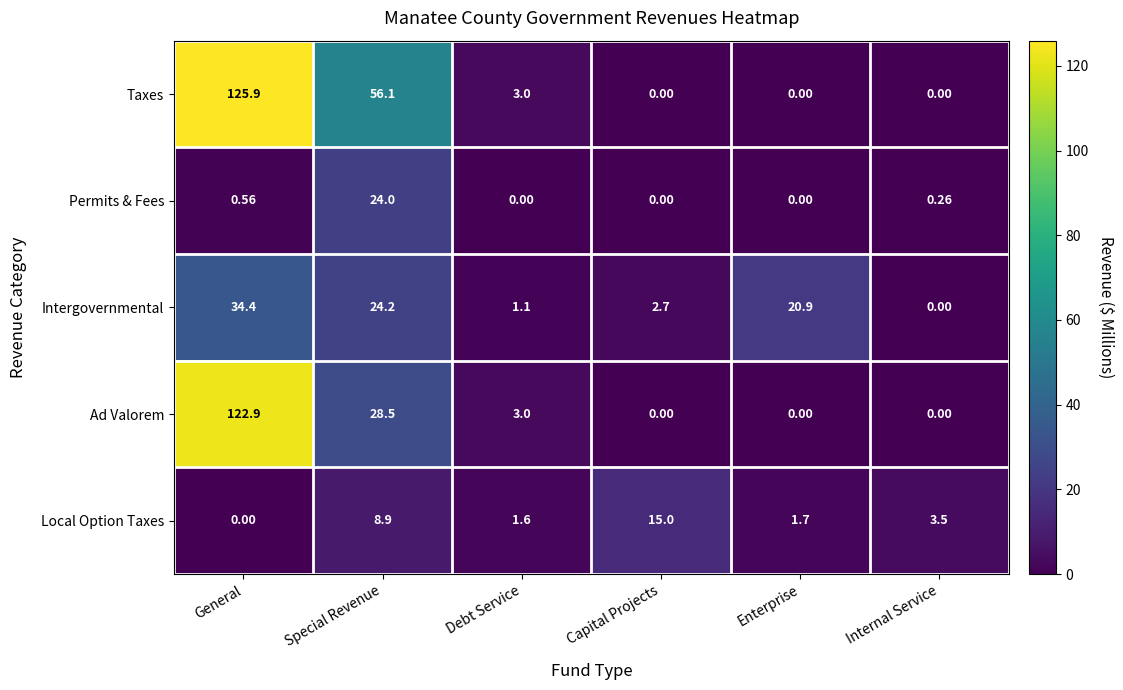

Which category has the lowest value in the Intergovernmental series?

Internal Service